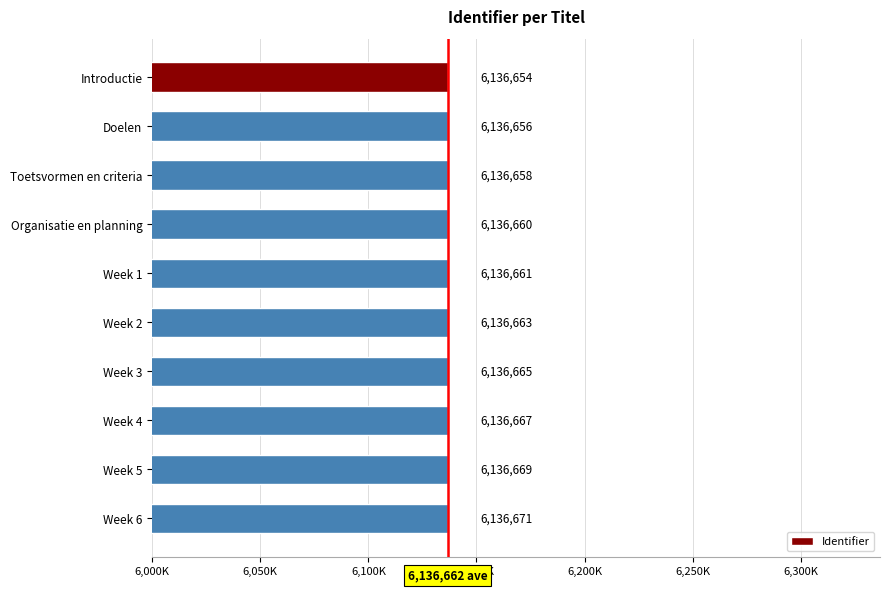

Rank the categories by value from highest to lowest.

Week 6, Week 5, Week 4, Week 3, Week 2, Week 1, Organisatie en planning, Toetsvormen en criteria, Doelen, Introductie